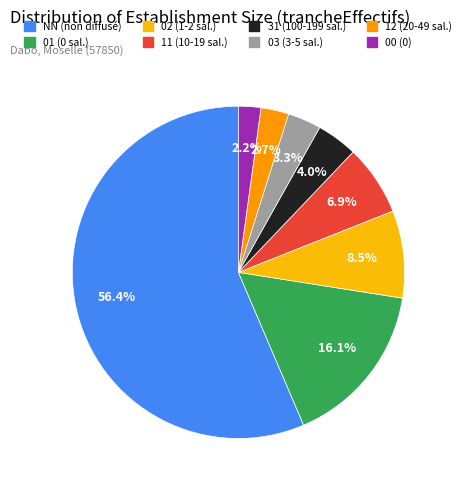

To the nearest percent, what is the difference between the NN and 11 slice percentages?

50%